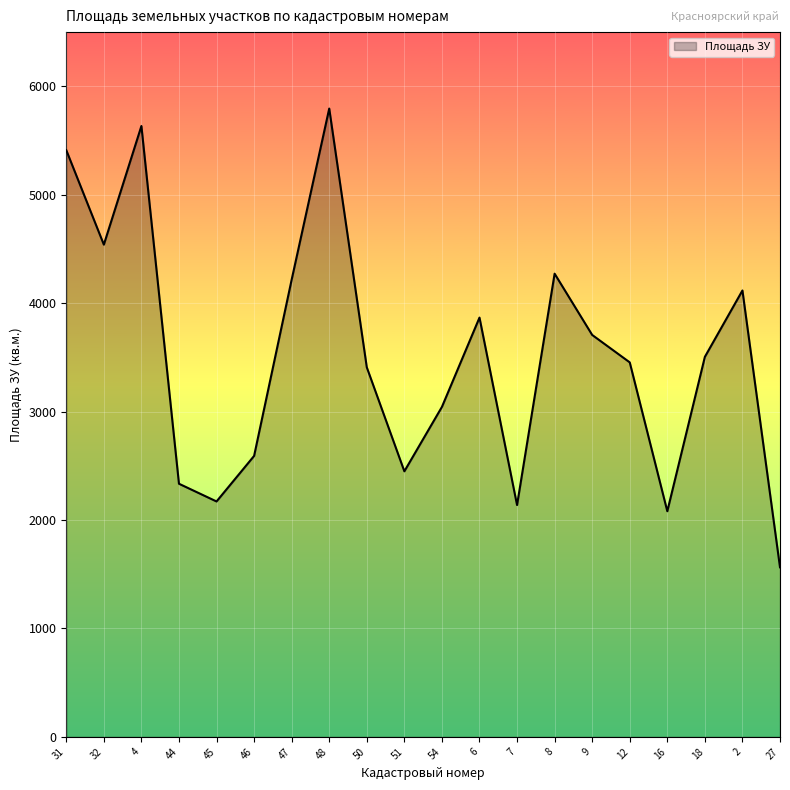

Is it true that the value at 32 is 6514.0?

False